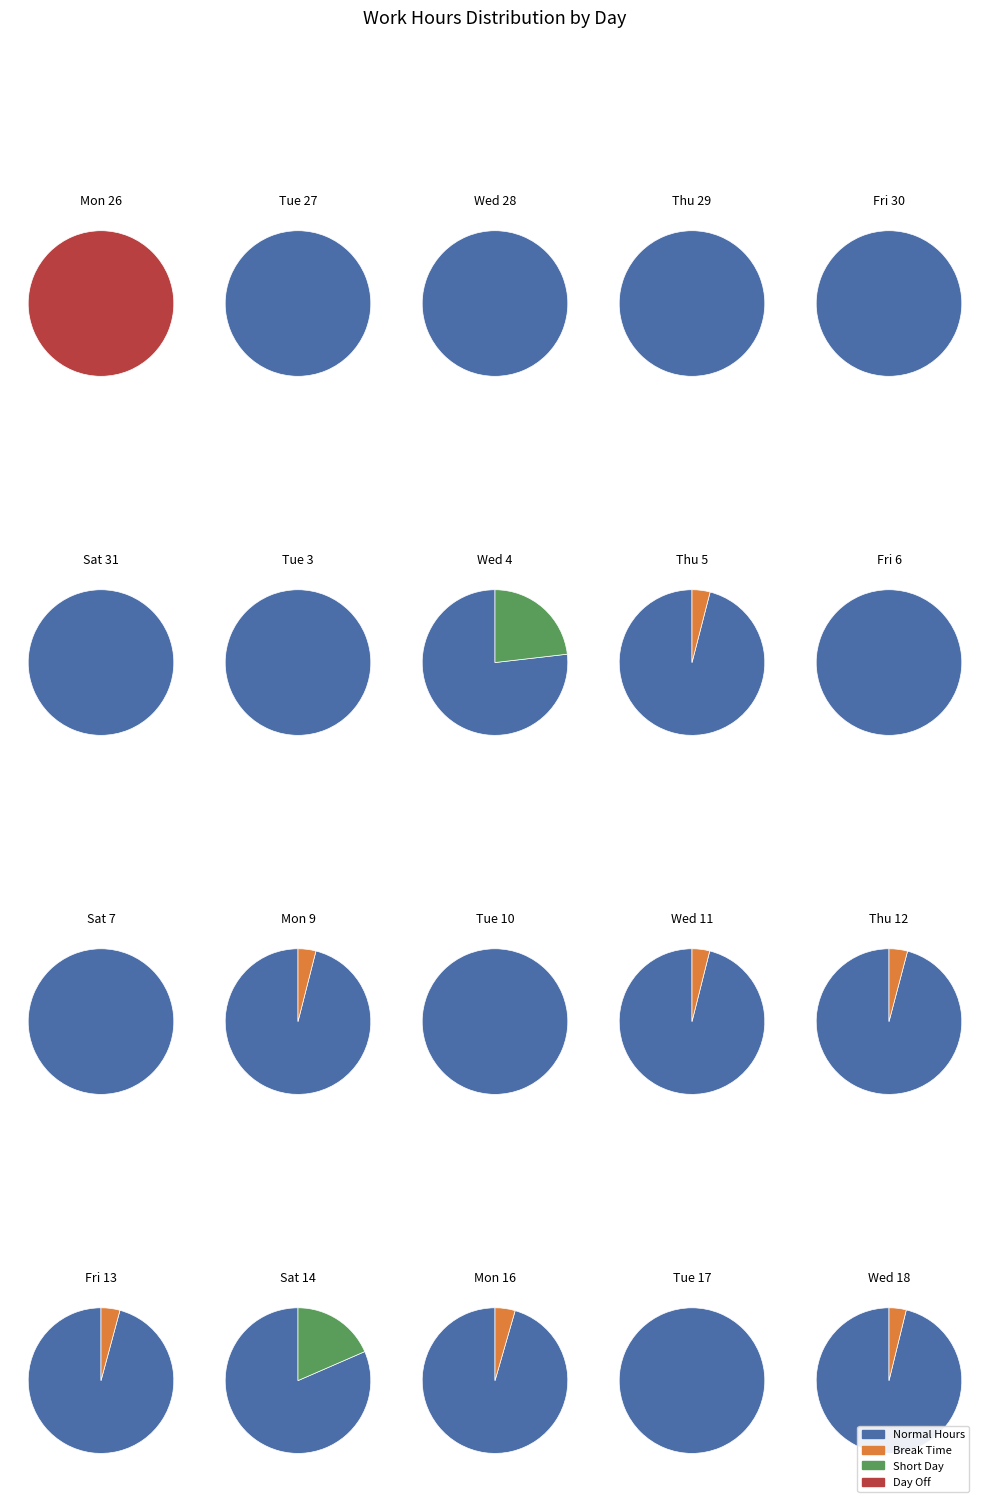

Is 14 the majority of the pie?

No